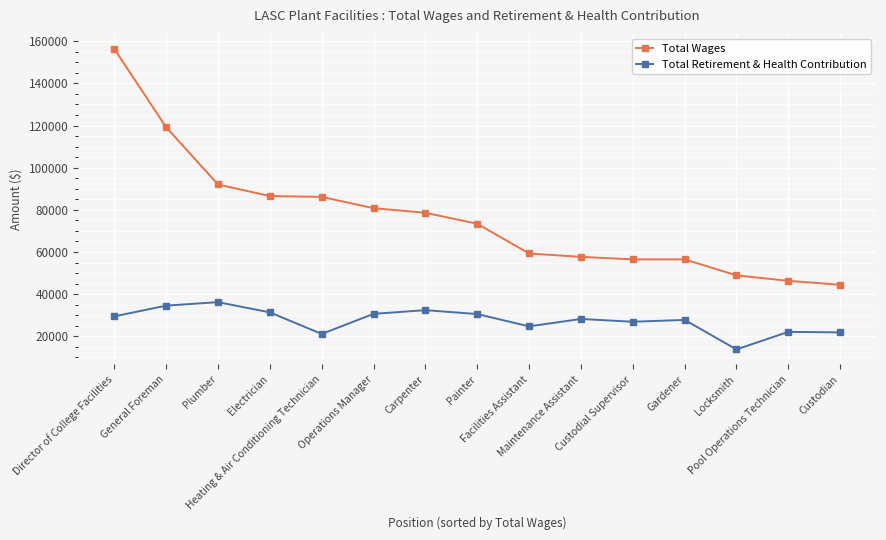

Rank the series by their average value, from highest to lowest.

Total Wages, Total Retirement & Health Contribution